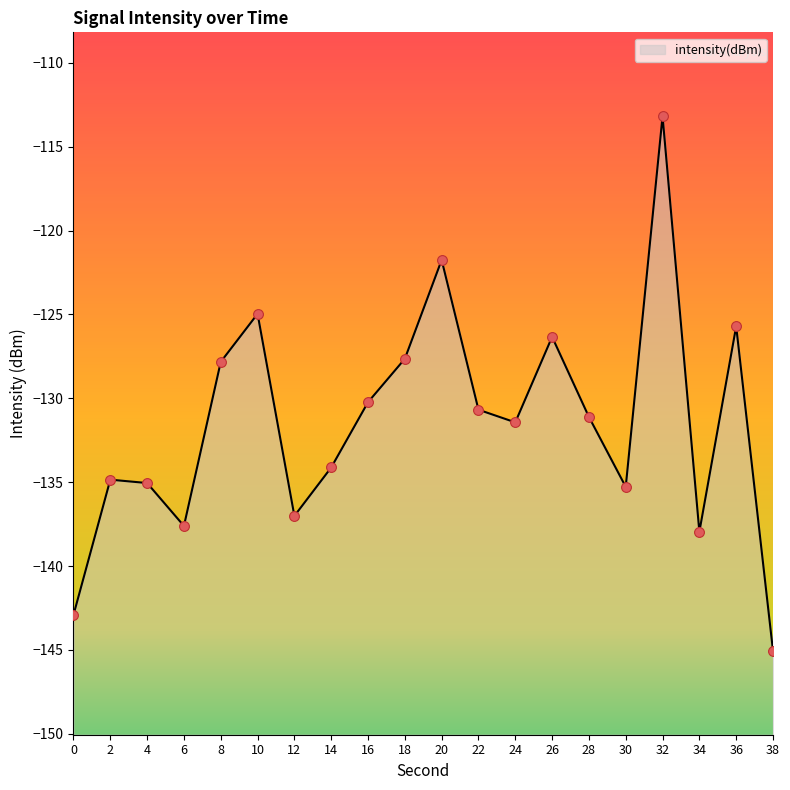

What is the change in value from 26 to 36?

+0.6